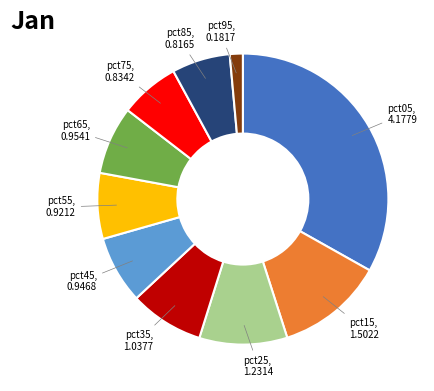

Is there a majority slice in this chart?

No